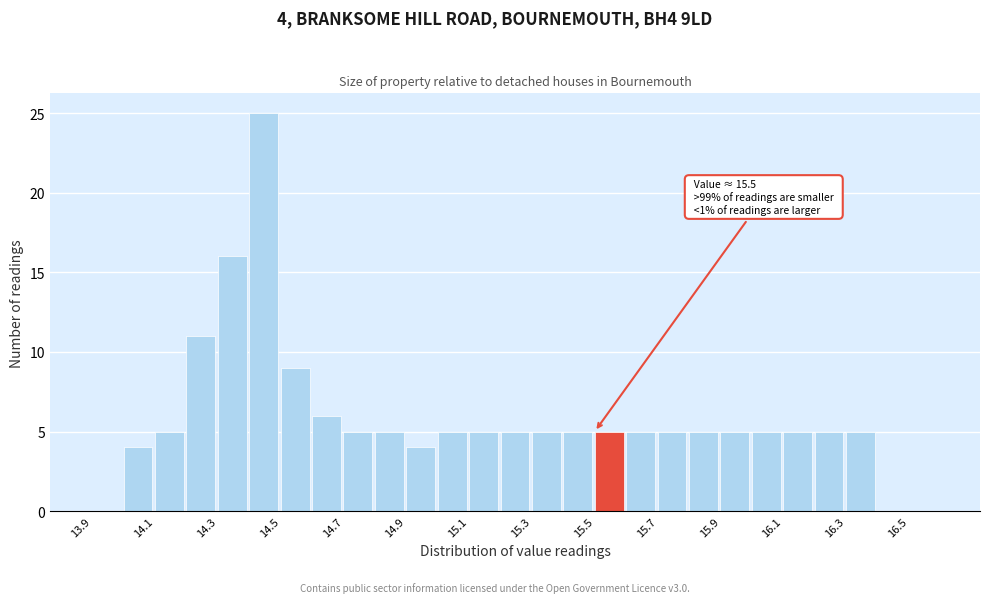

Which range on the x-axis has the tallest bar?

14.4 to 14.5